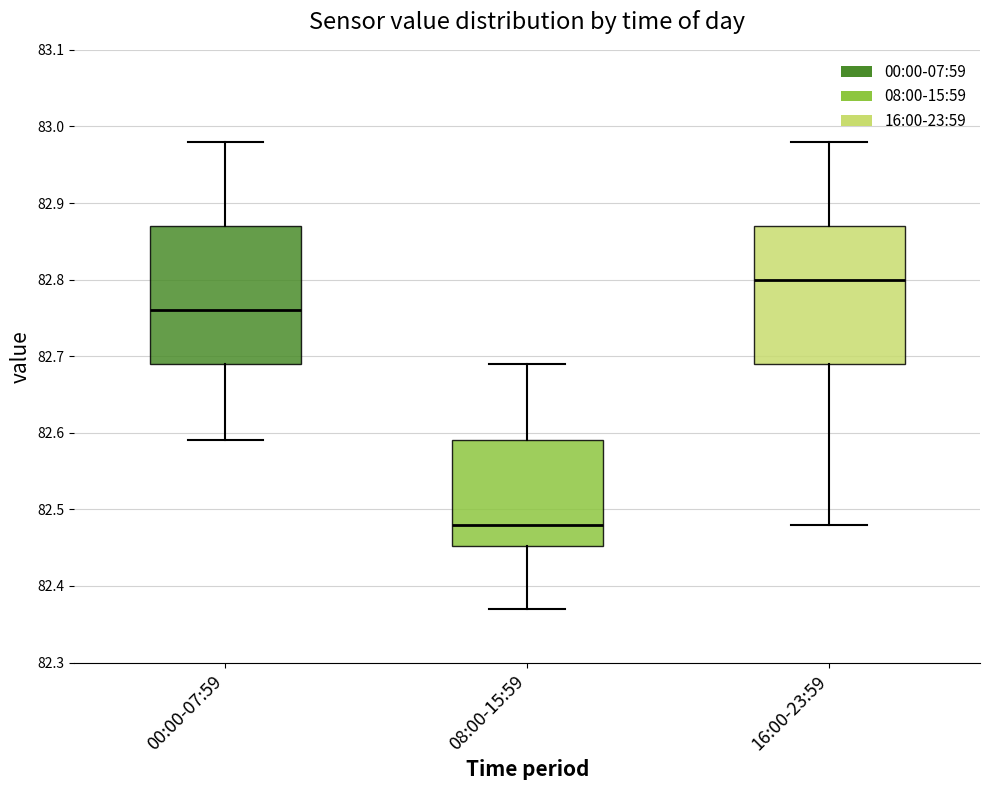

Which box has the lowest median line?

08:00-15:59